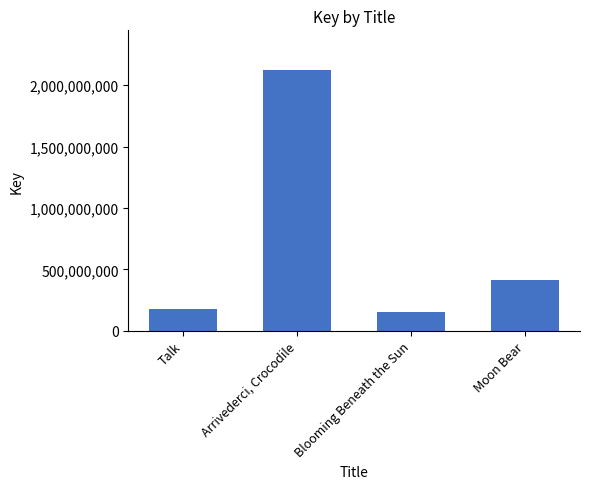

Which label corresponds to the largest value in the chart?

Arrivederci, Crocodile